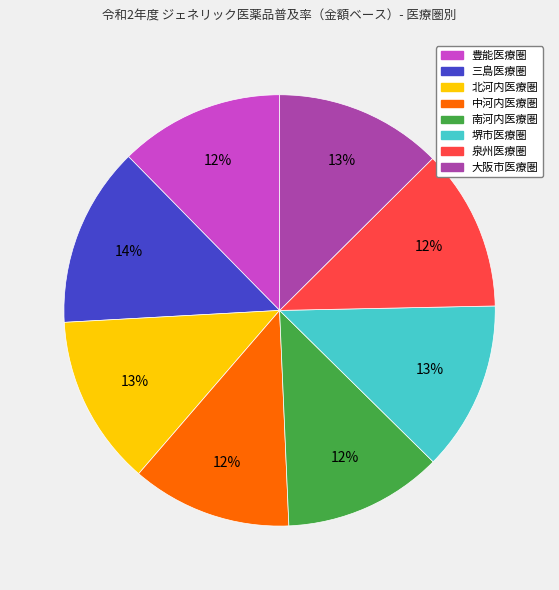

To the nearest percent, what portion does 堺市医療圏 represent?

13%